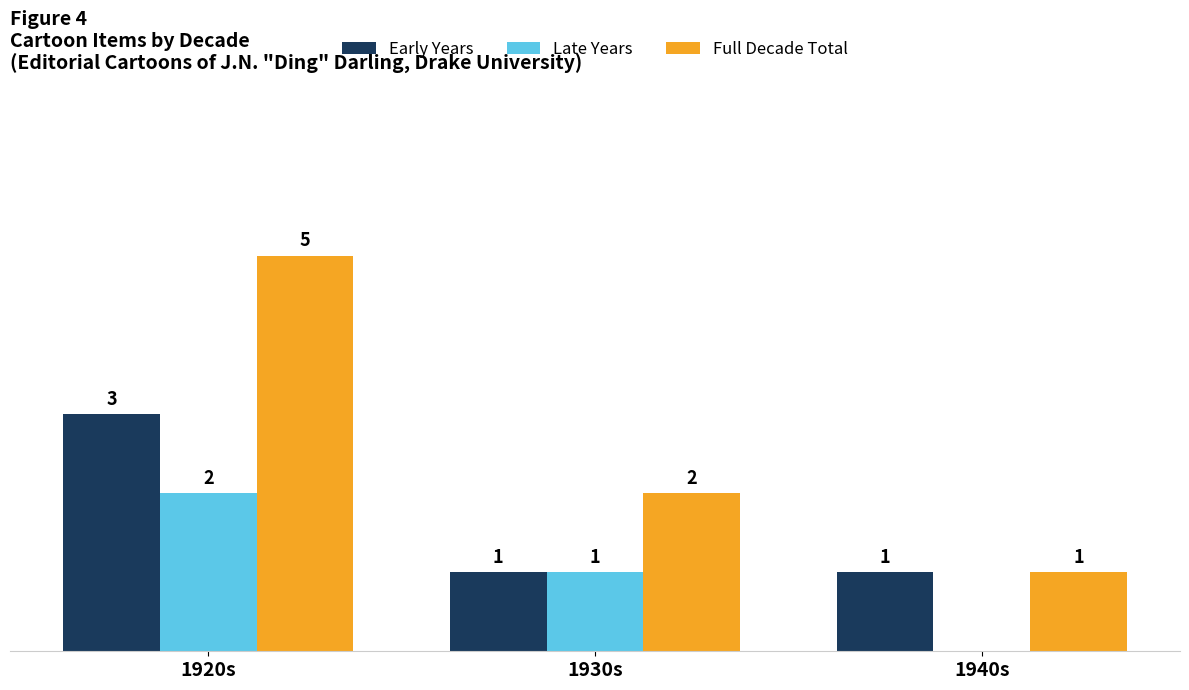

At which category is the sum across all series the highest?

1920s